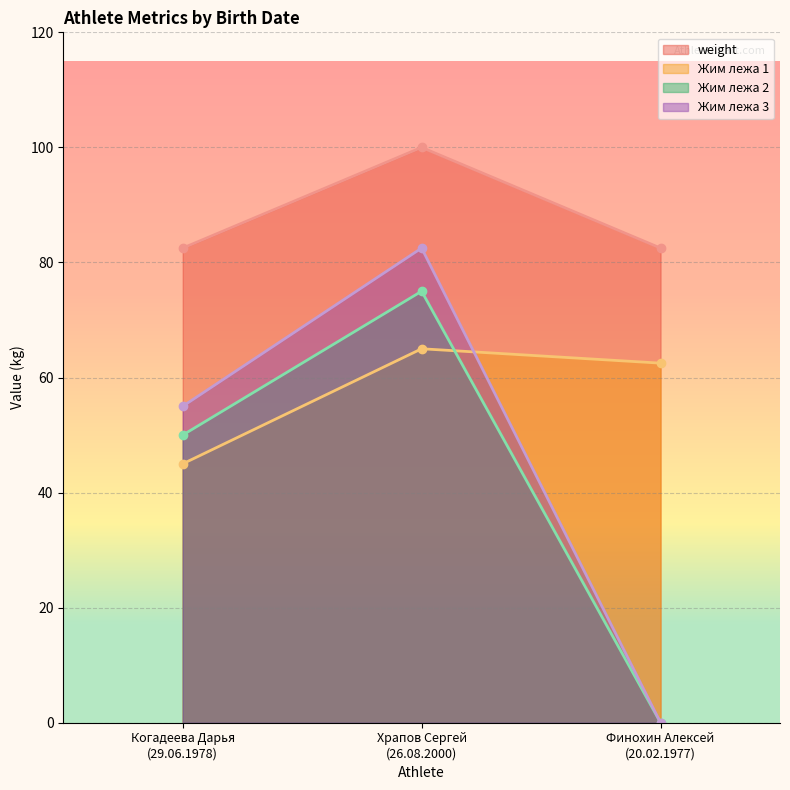

Which label corresponds to the largest value in the chart?

Храпов Сергей
(26.08.2000)